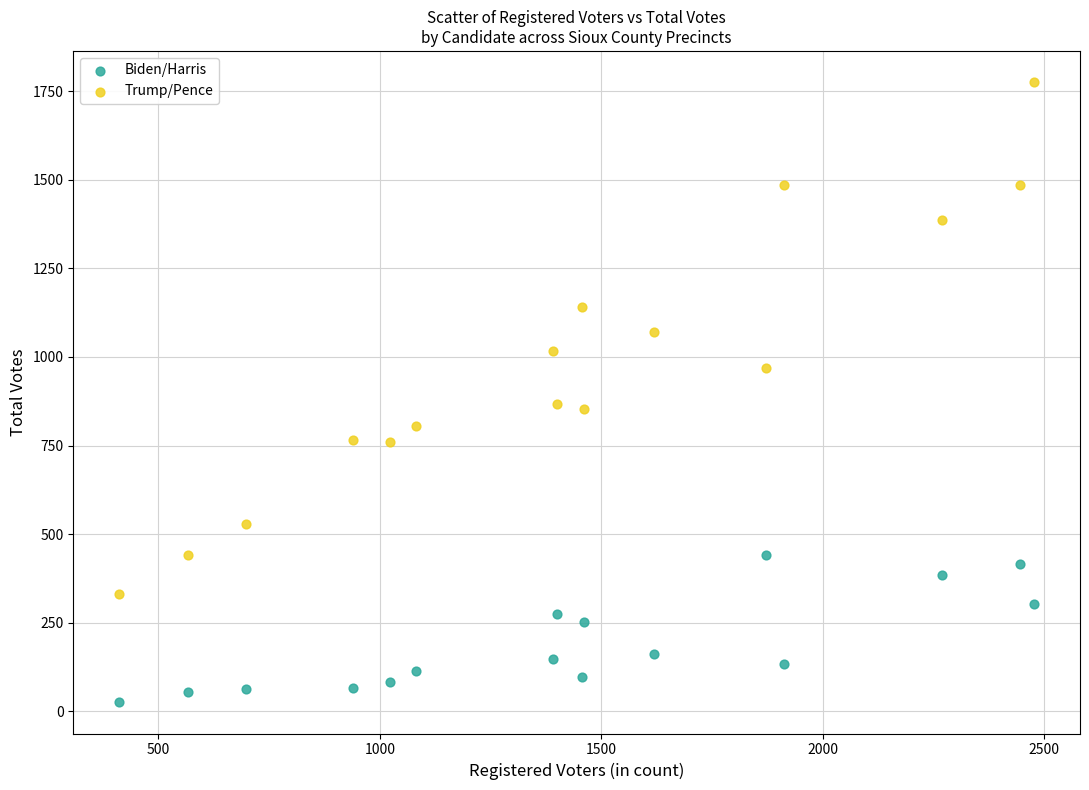

Which series contains the lowest Y value?

Biden/Harris